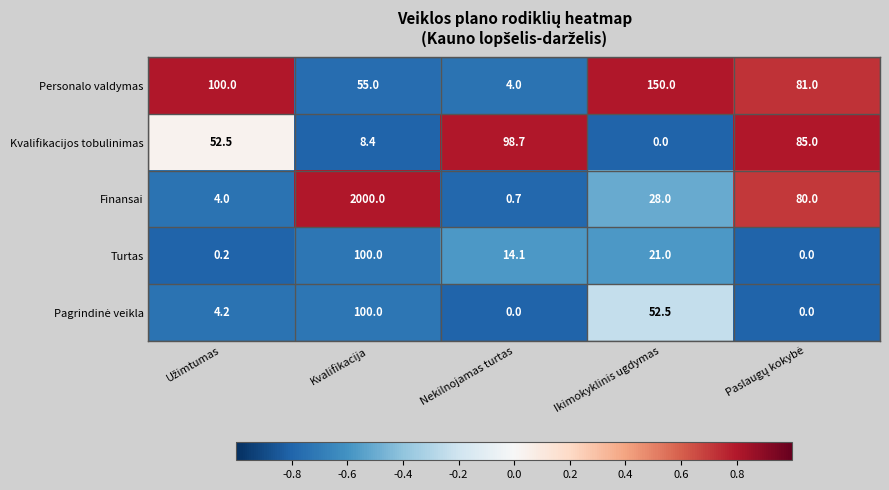

The value of Personalo valdymas at Ikimokyklinis ugdymas is 207.6. True or false?

False